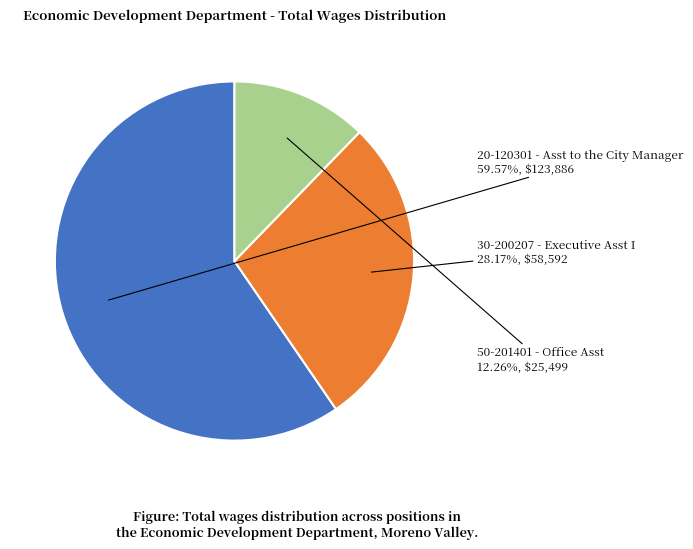

How many segments does this pie chart have?

3